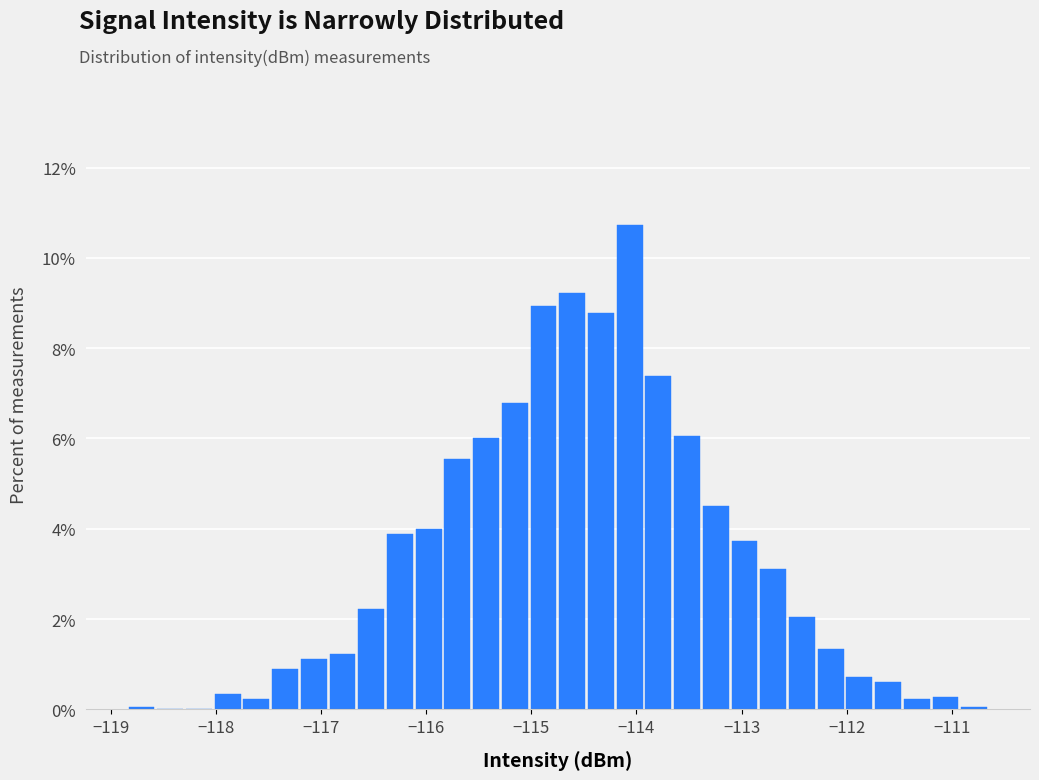

Around what value on the x-axis is the tallest bar? Give the approximate position of its centre, as read against the axis.

-114.1